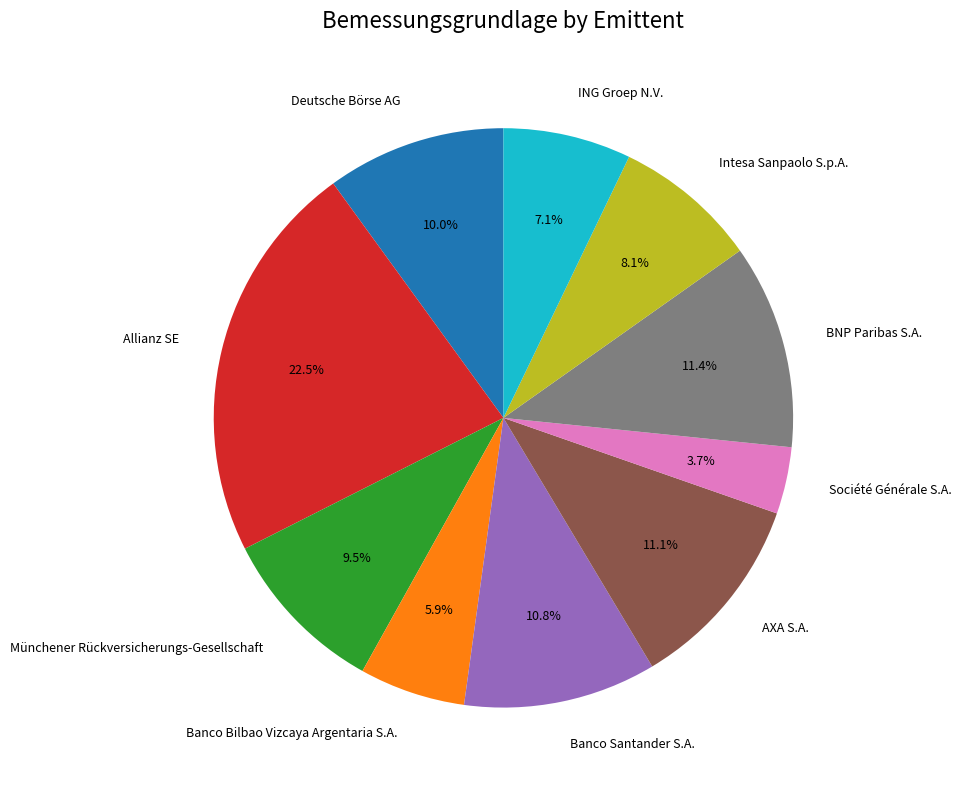

Is there any slice that represents more than half of the pie?

No